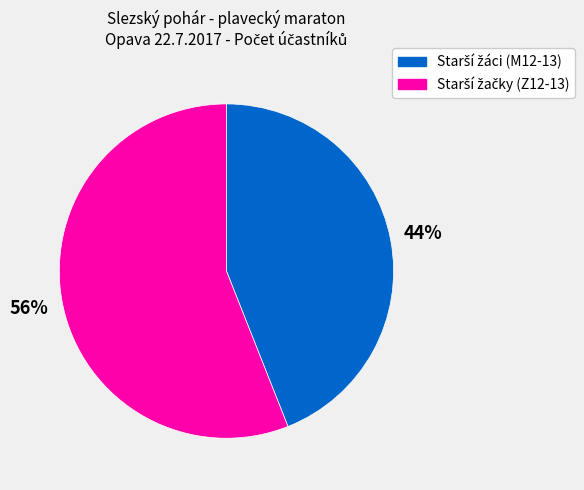

To the nearest percent, what is the difference between the largest and smallest slice percentages?

12%